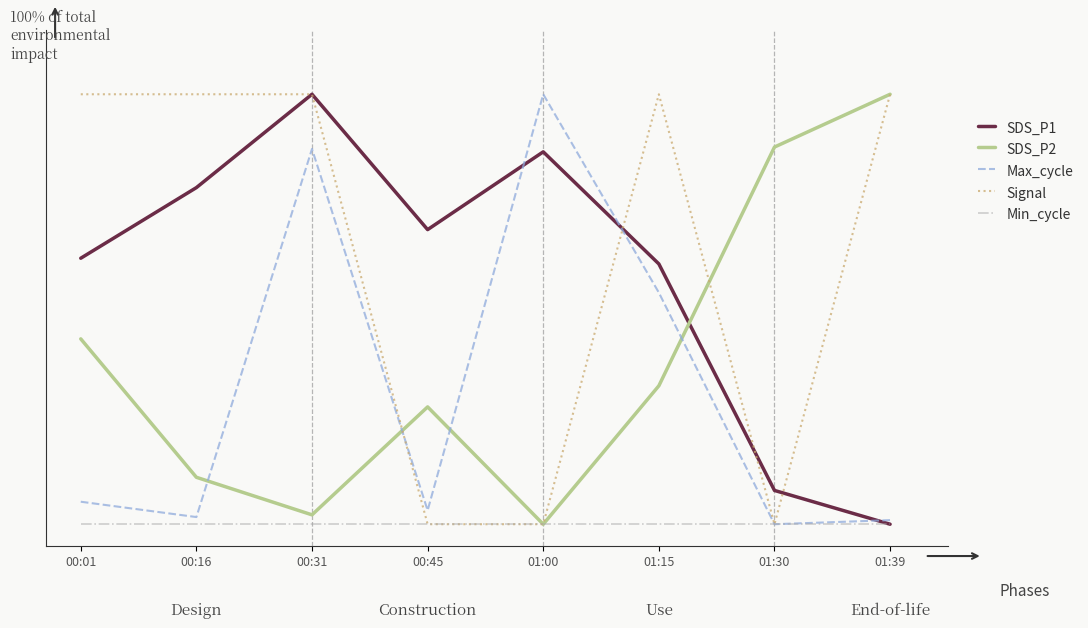

Is this an area chart (filled region under the line)?

No